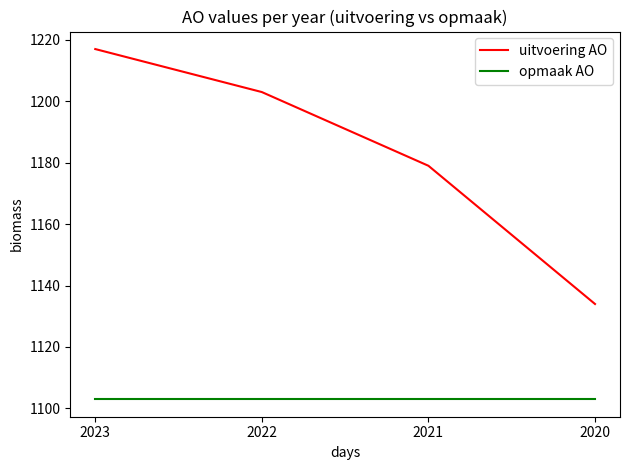

True or false: uitvoering AO and opmaak AO intersect in this chart.

False